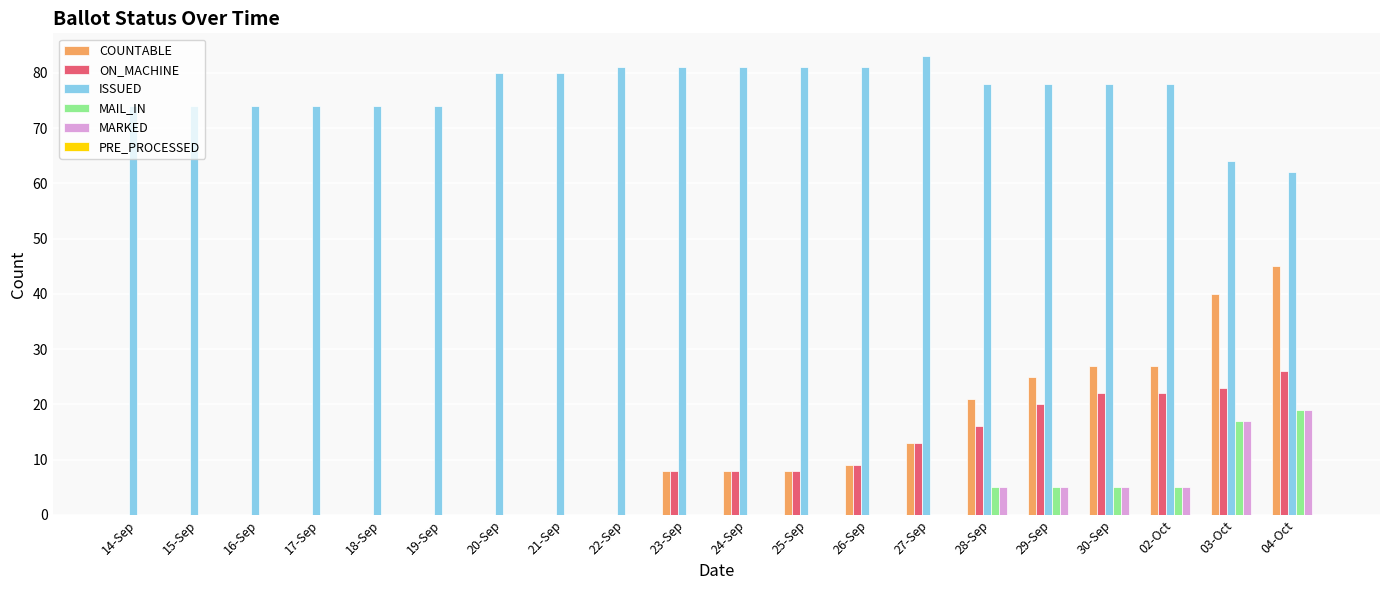

Which series has the largest total across all categories?

ISSUED